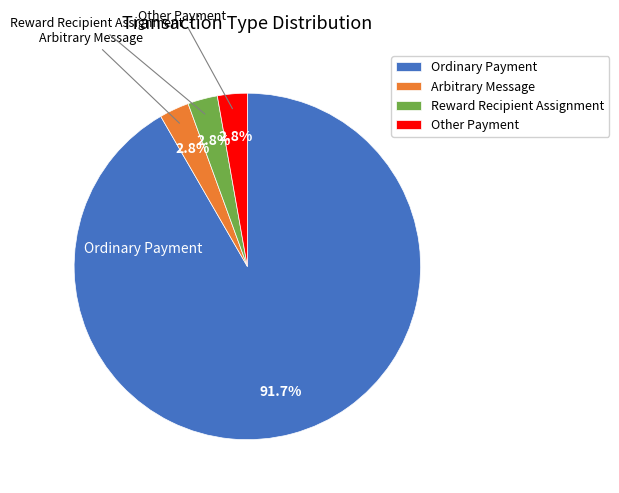

What percentage is NOT represented by Reward Recipient Assignment?

97.2%